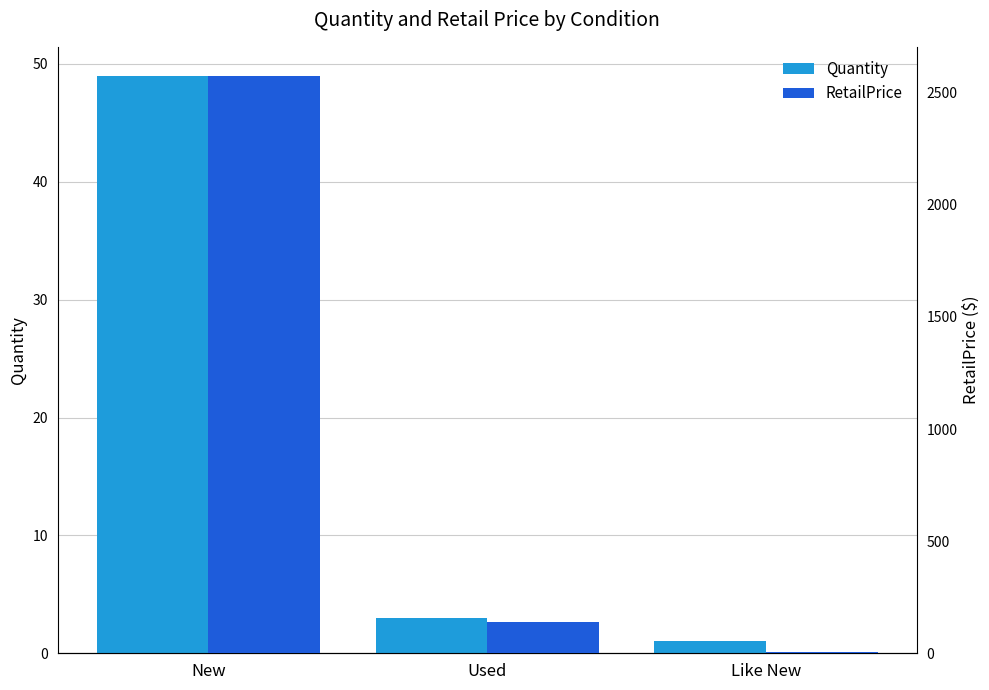

Which has a higher value, Used or Like New?

Used